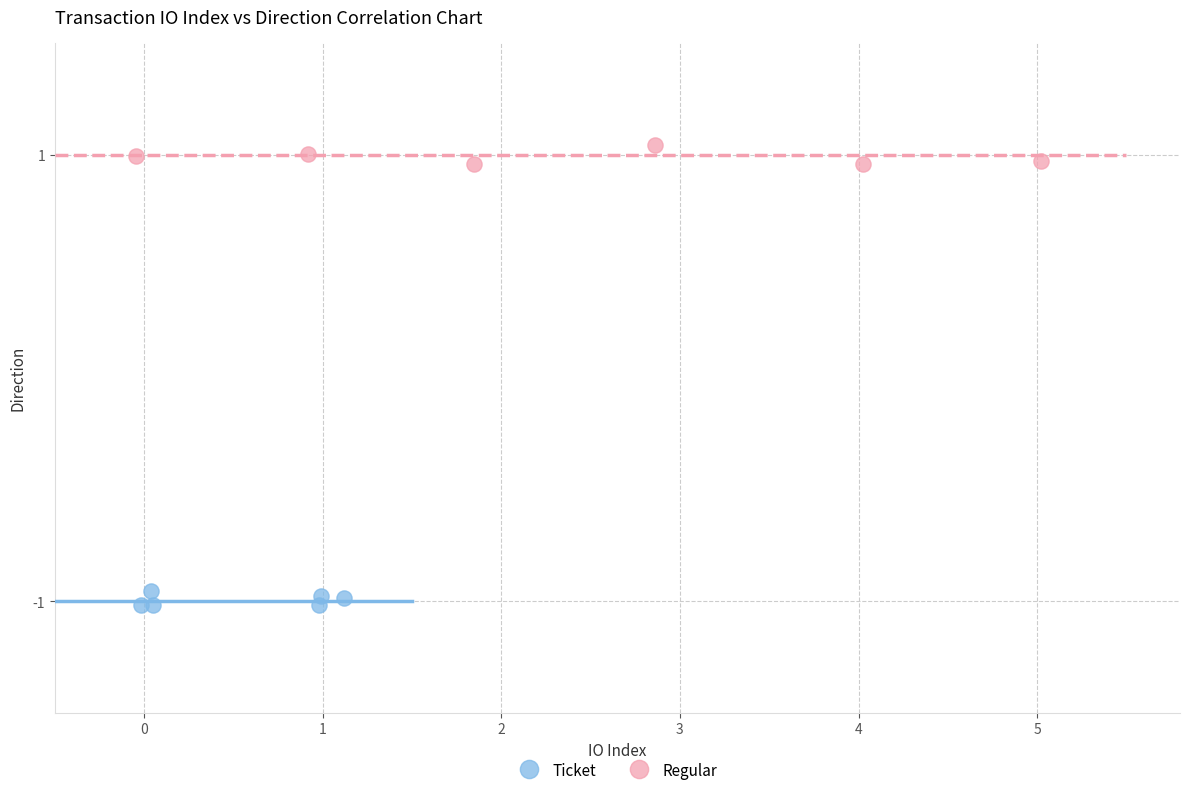

Which series contains the highest Y value?

Regular